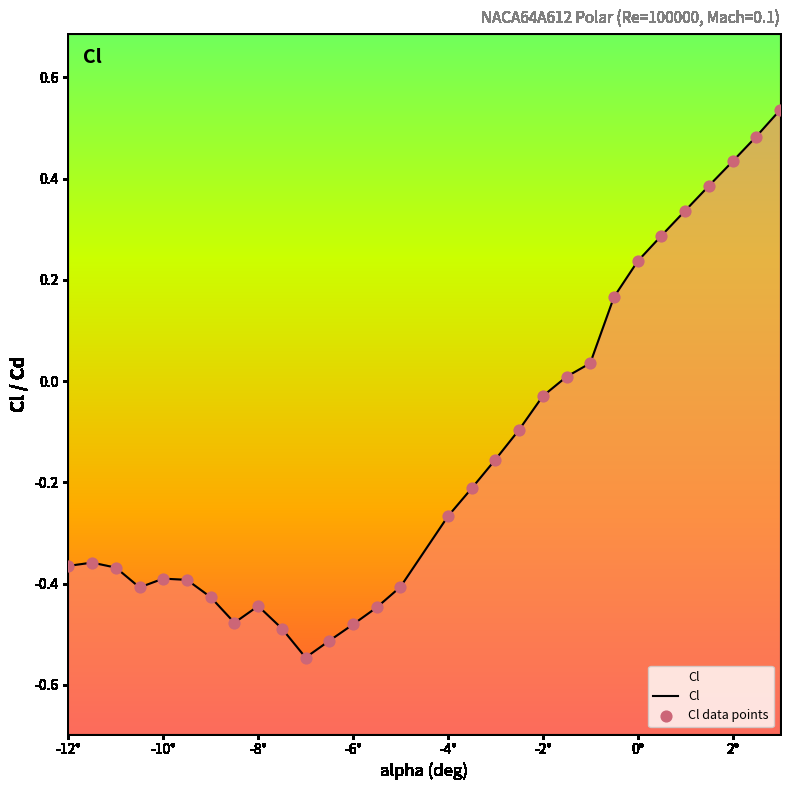

At how many categories does at least one series exceed 0?

10